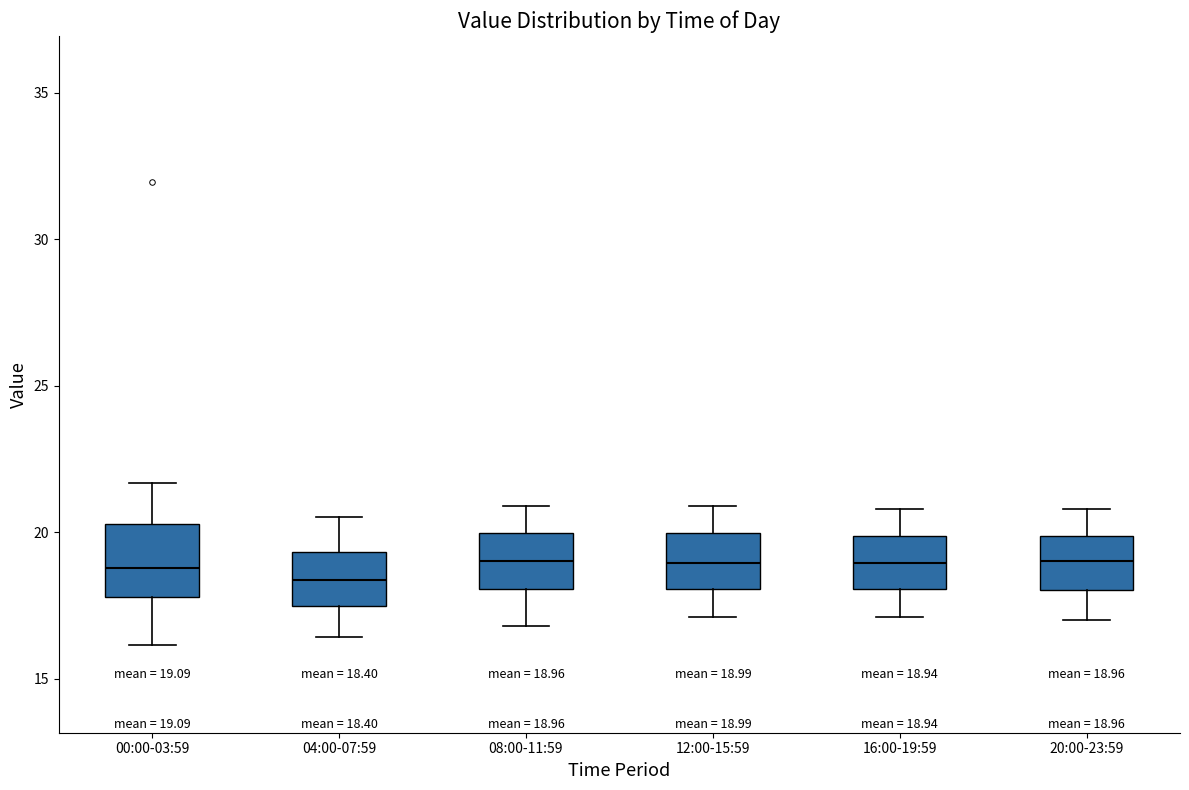

Comparing the boxes themselves (not the whiskers), which one is the tallest?

00:00-03:59